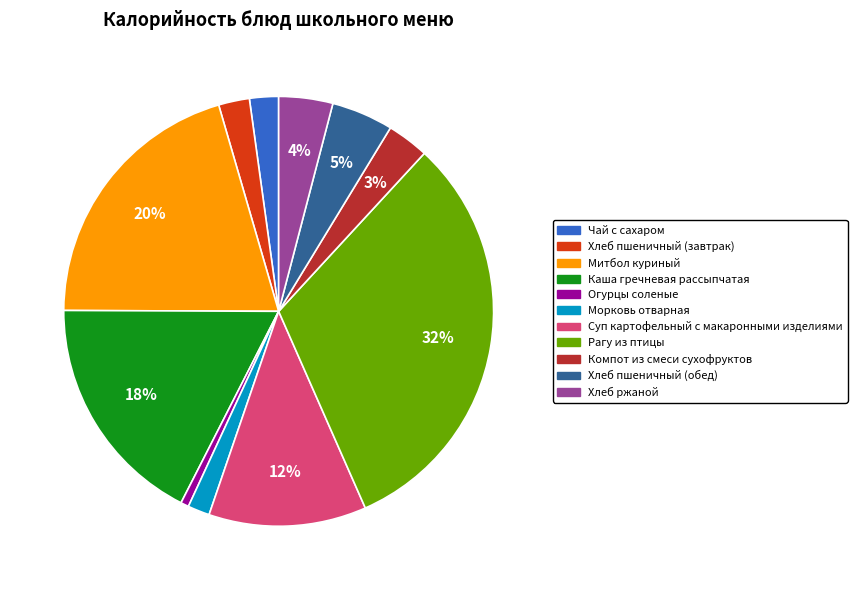

Which category has the smallest portion of the pie?

Огурцы соленые